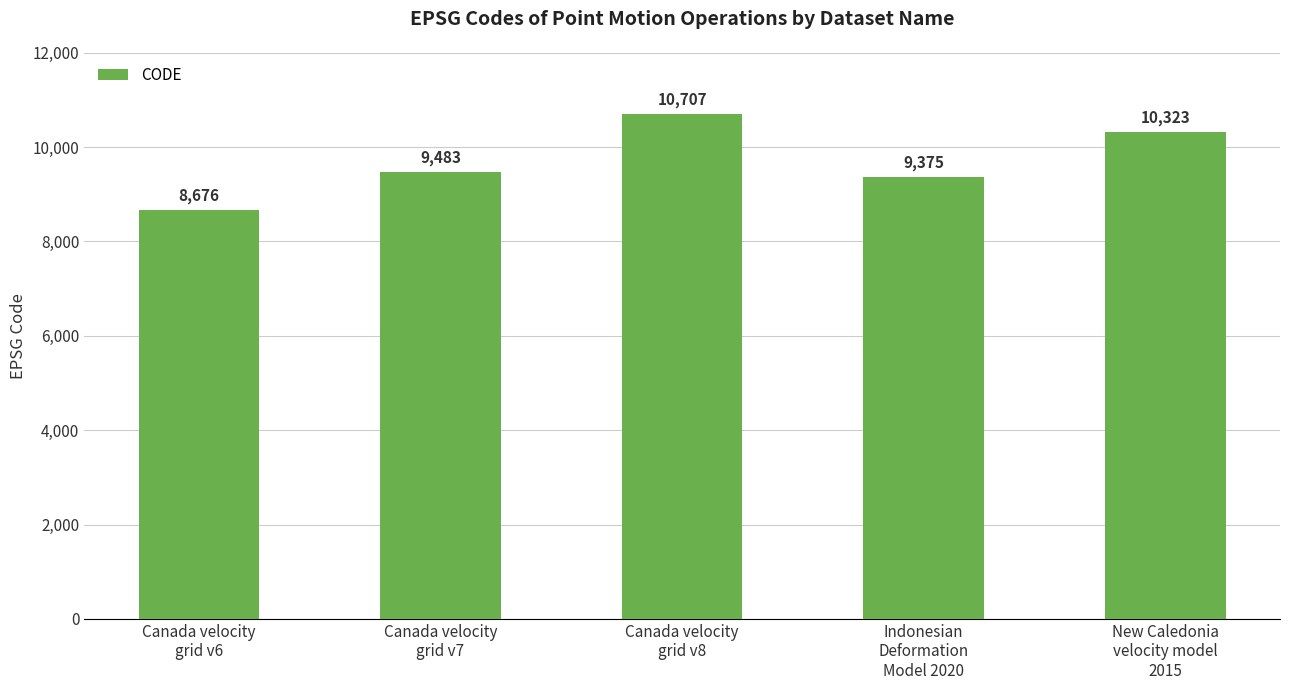

How many distinct data groups are displayed?

1